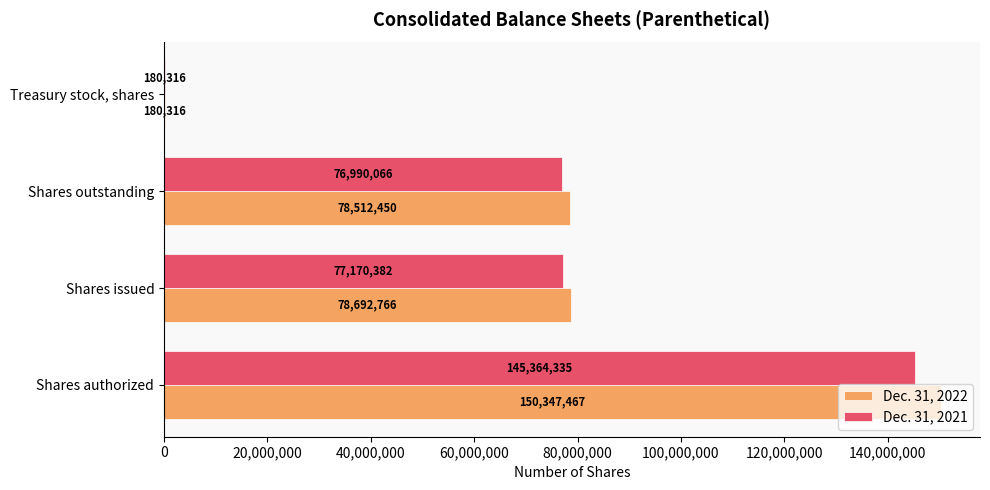

Where is Dec. 31, 2022 nearest to the value 75263891?

Shares outstanding